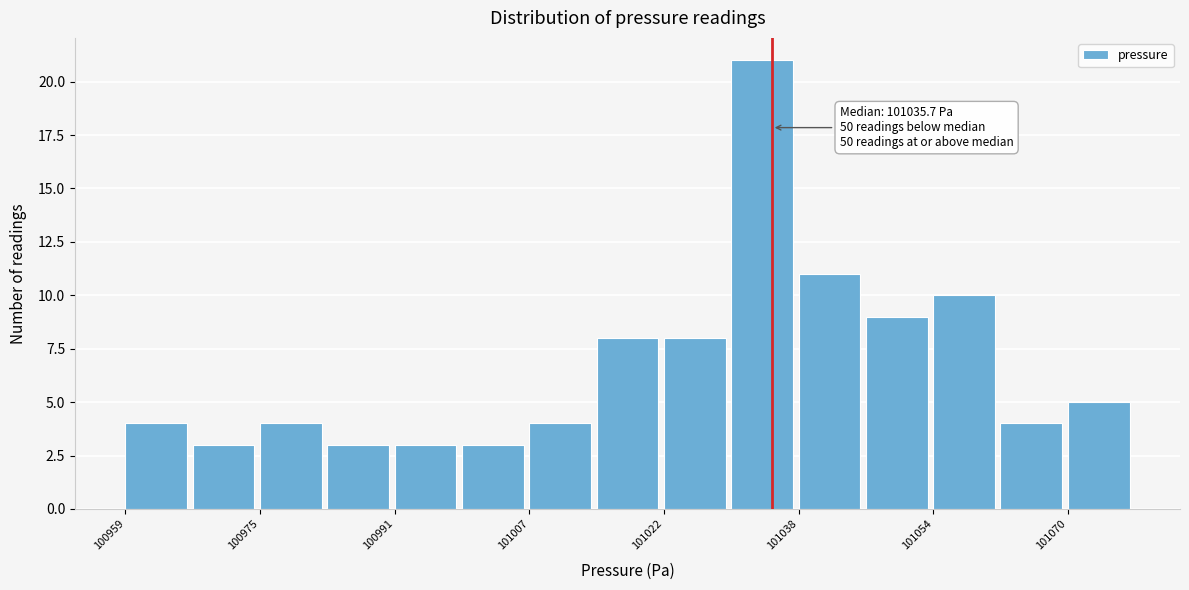

Around what value on the x-axis is the tallest bar? Give the approximate position of its centre, as read against the axis.

101034